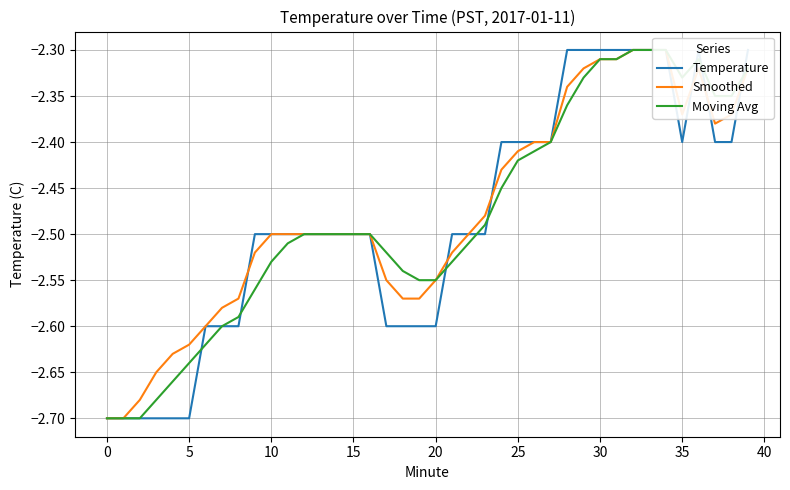

The Smoothed series shows -3.7 at 10. True or false?

False